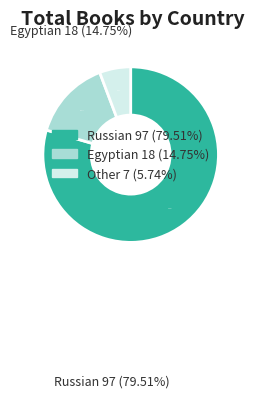

Combined, do Other and Egyptian account for over 50%?

No